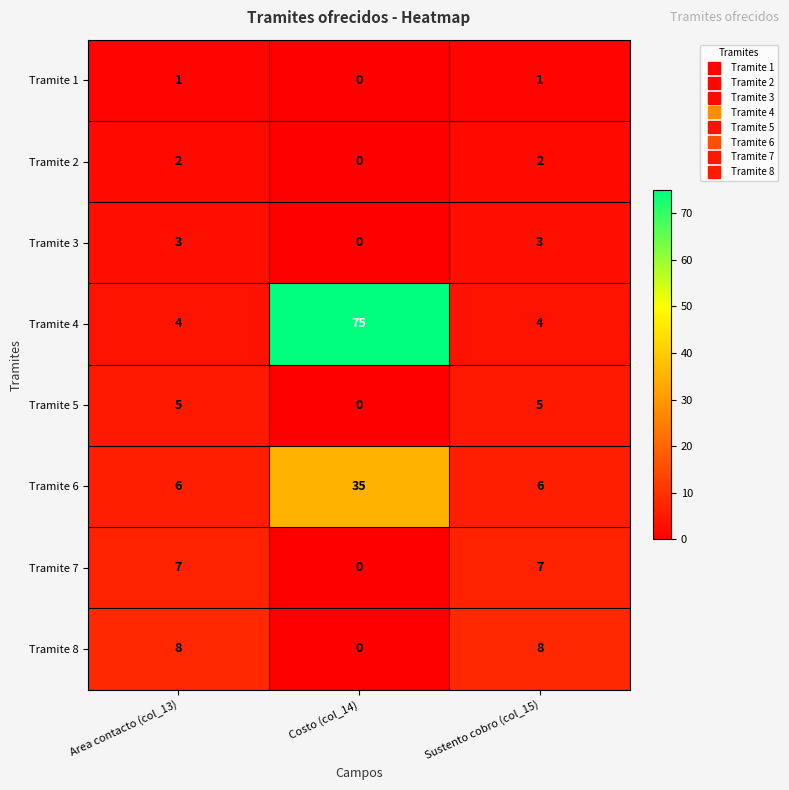

What is the greatest value displayed?

75